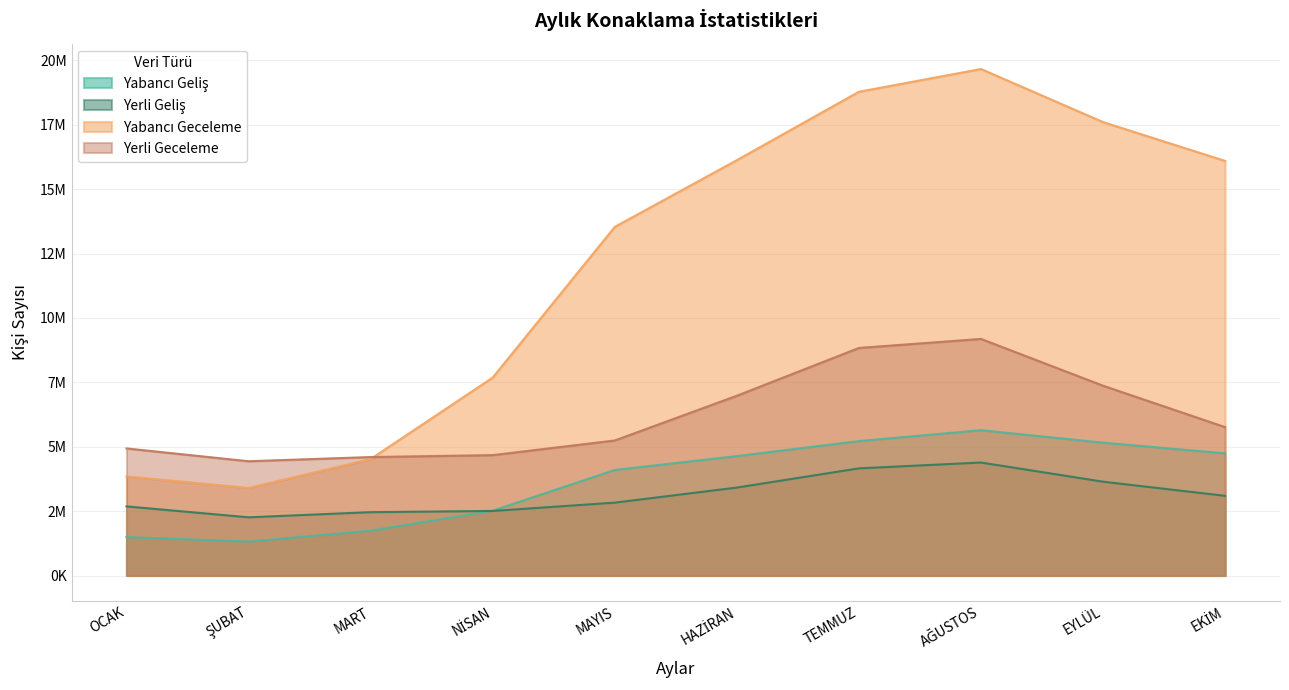

What is the difference between the Yerli Geliş values at TEMMUZ and EYLÜL?

517213